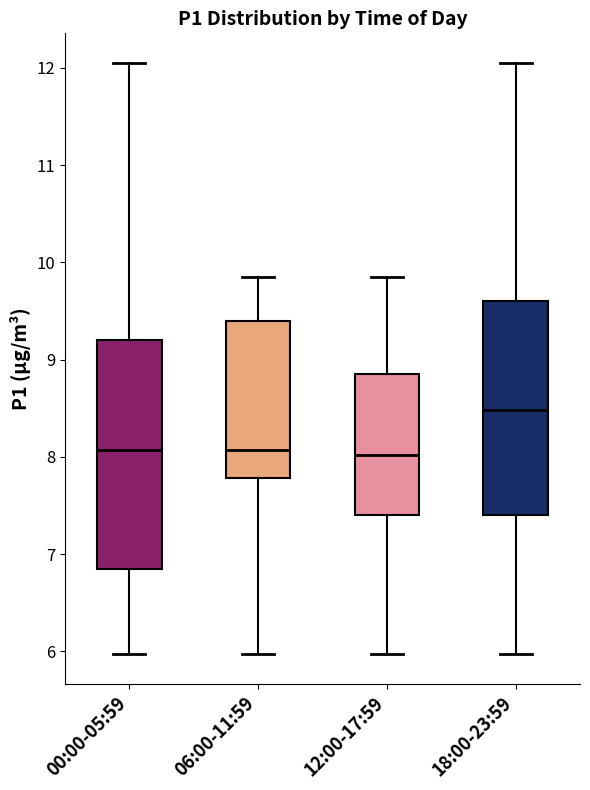

Where does the upper whisker of the box for 00:00-05:59 end on the y-axis? The values are not printed on the chart, so give them approximately, as read against the axis.

12.1